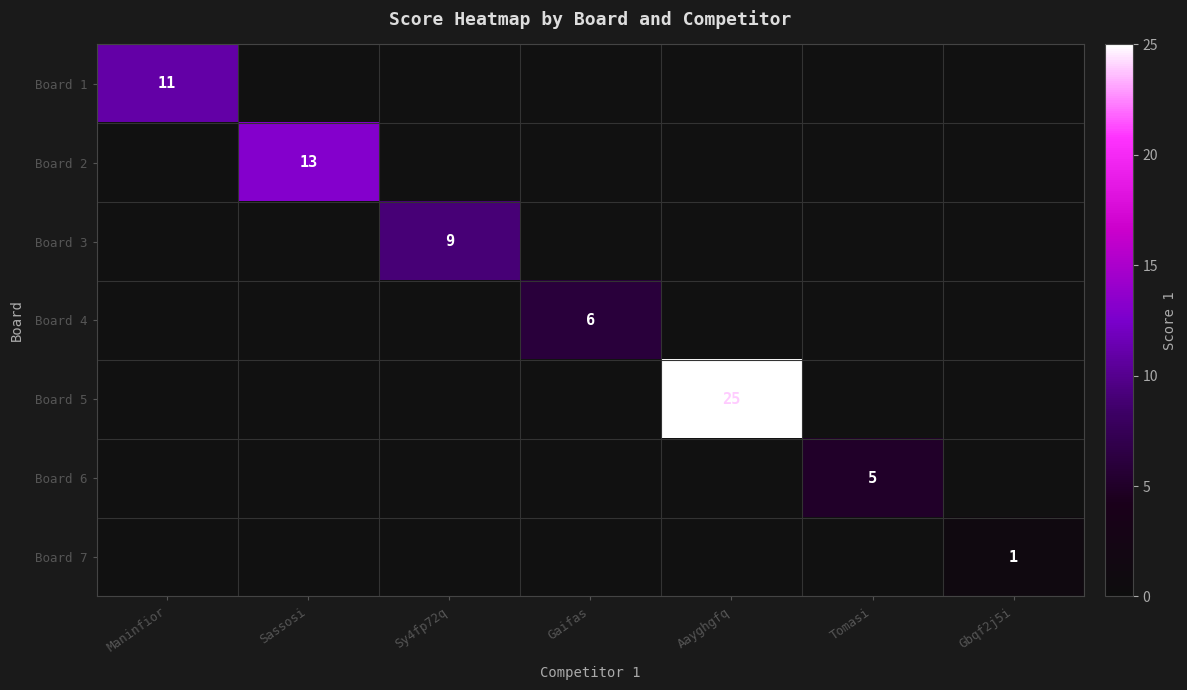

The value of Board 7 at Gbqf2j5i is 0. True or false?

False